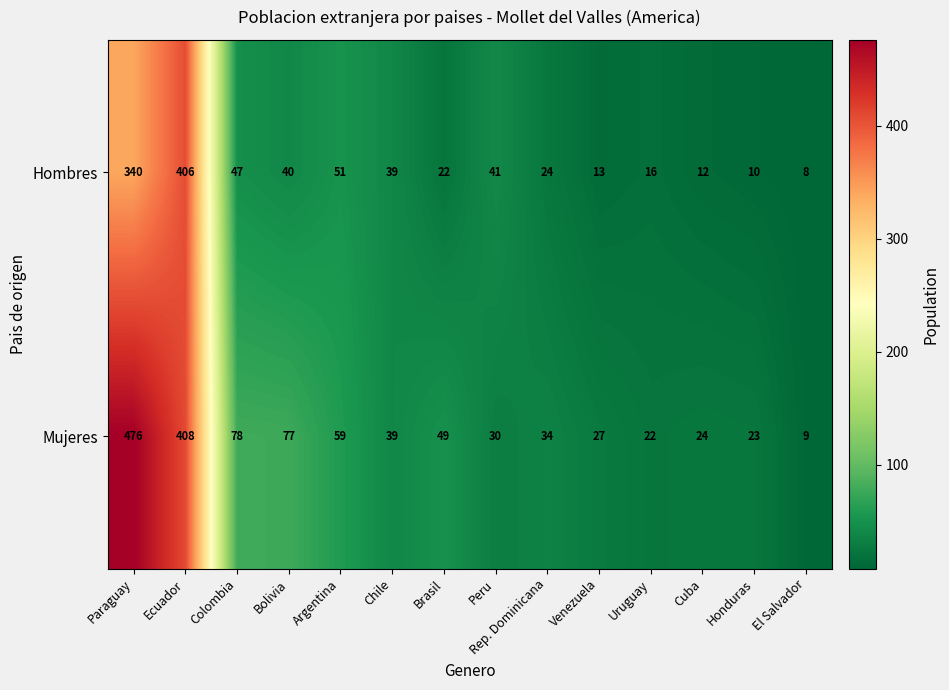

Which series has the largest total across all categories?

Mujeres